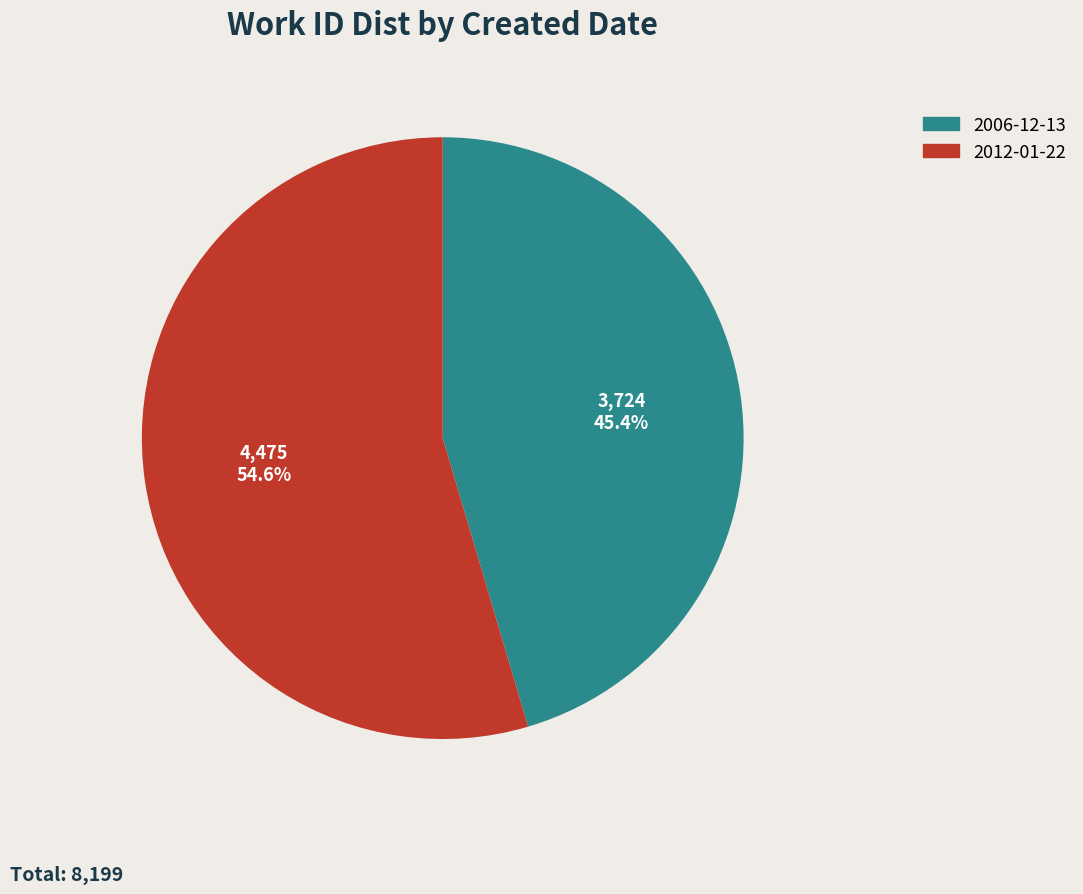

Approximately how many times larger is the value at 2006-12-13 compared to 2012-01-22?

0.8